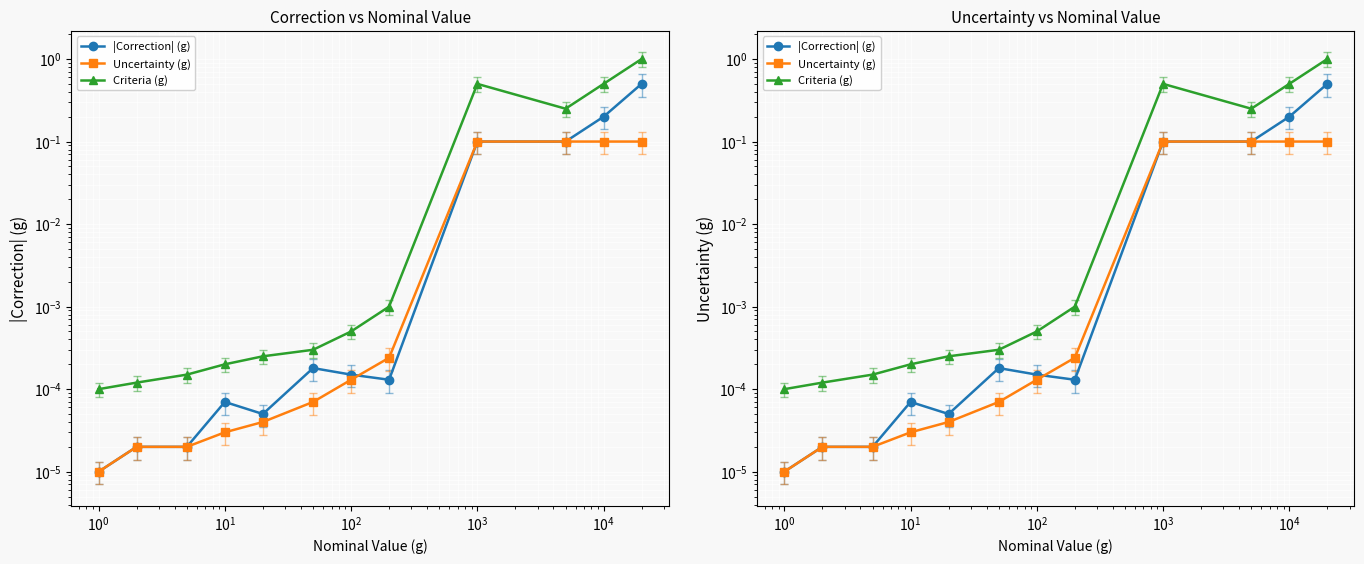

What is the sum of all Criteria (g) values?

2.3